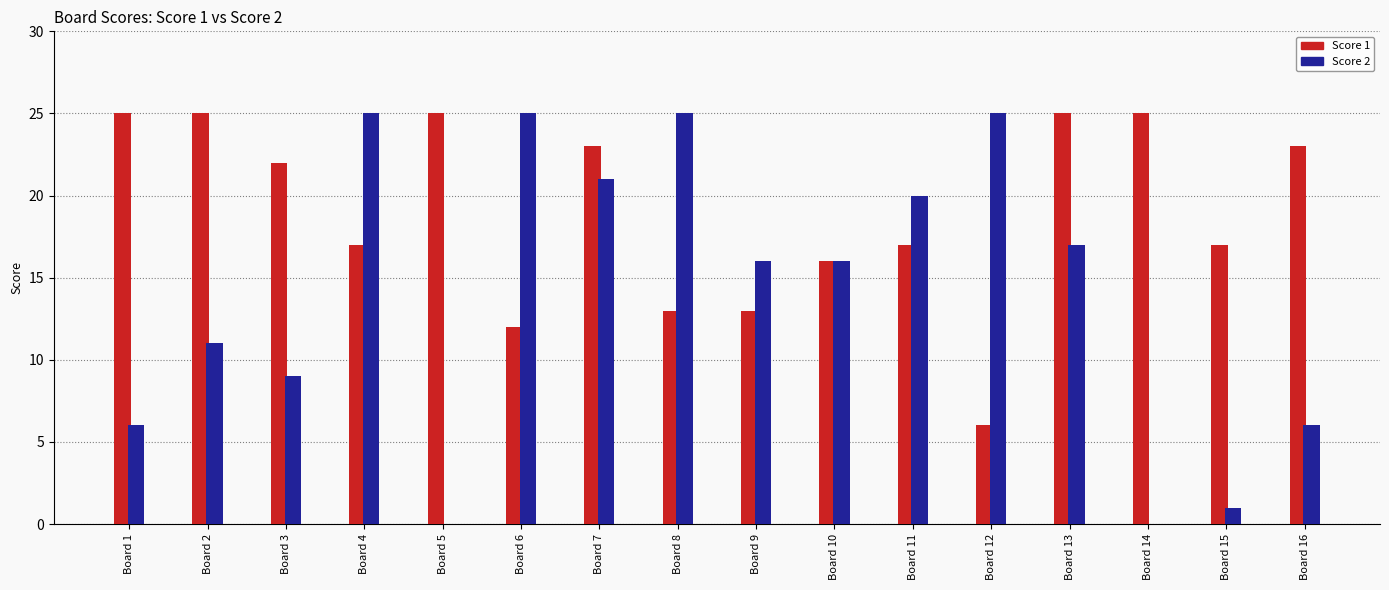

Which series changed the most between Board 7 and Board 10?

Score 1